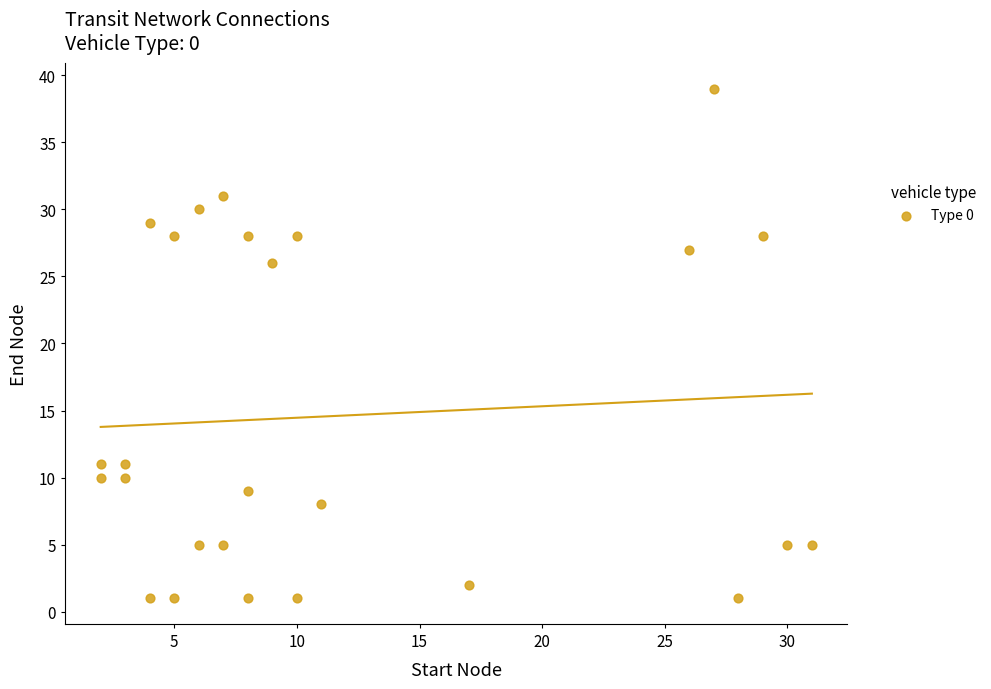

What Y value in the scatter plot is closest to 20?

26